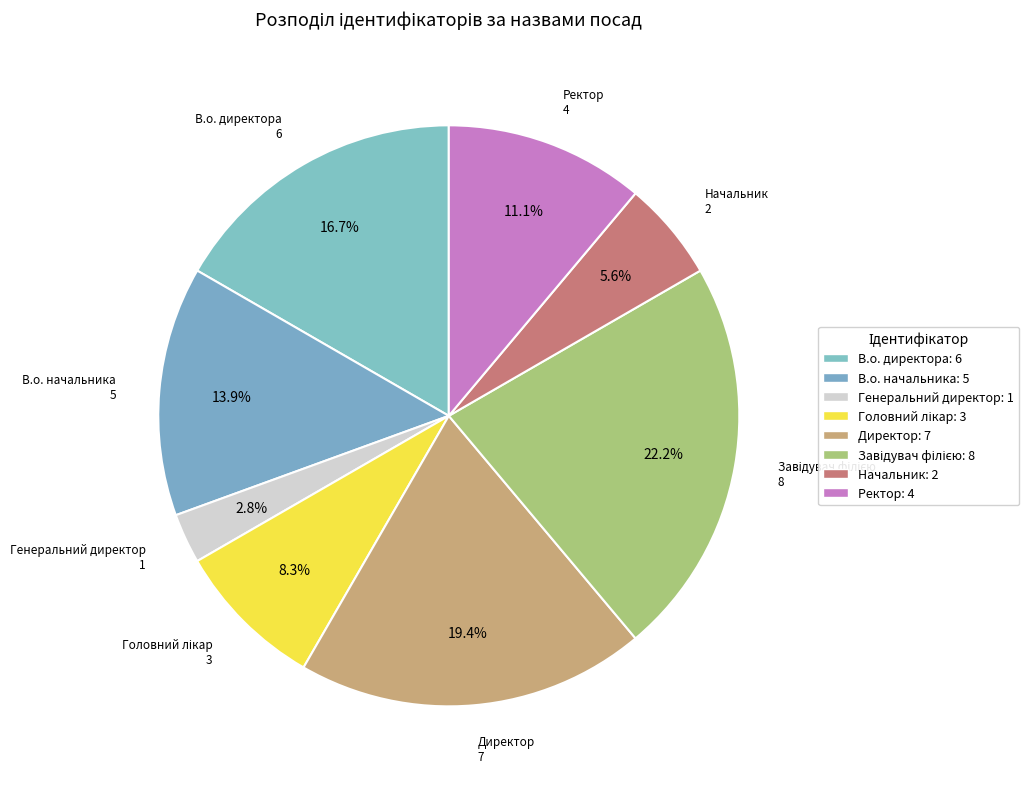

To the nearest percent, what percentage of the pie is Генеральний директор?

3%